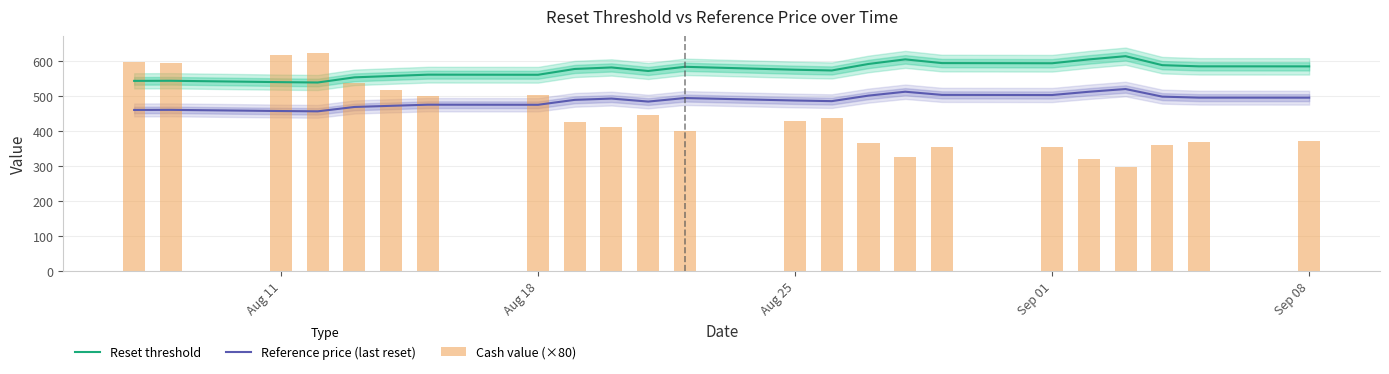

What is the maximum value for Cash value (×80)?

622.4